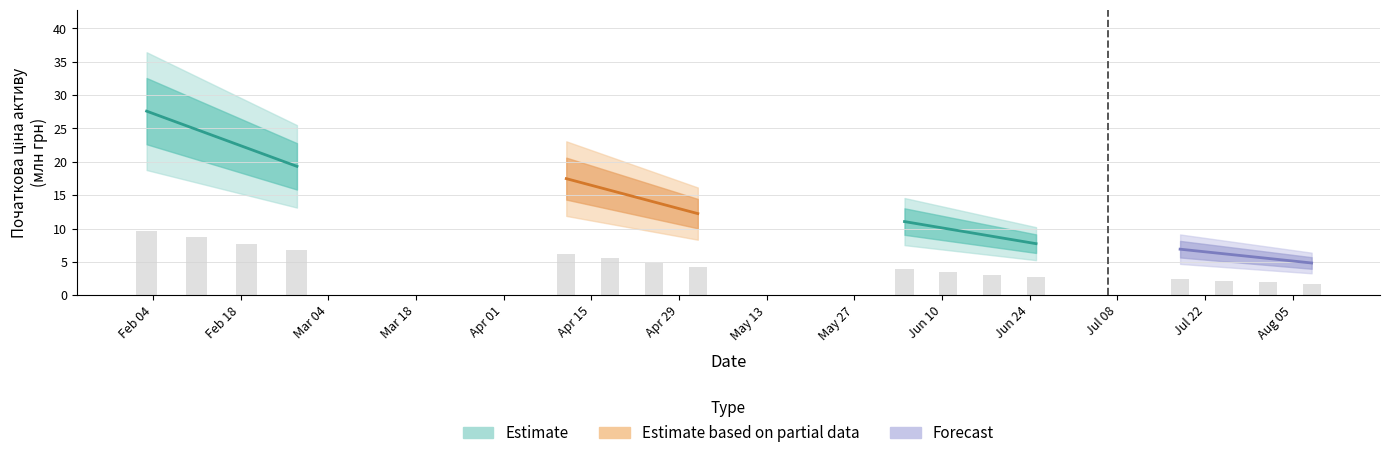

How many categories are shown in the chart?

4